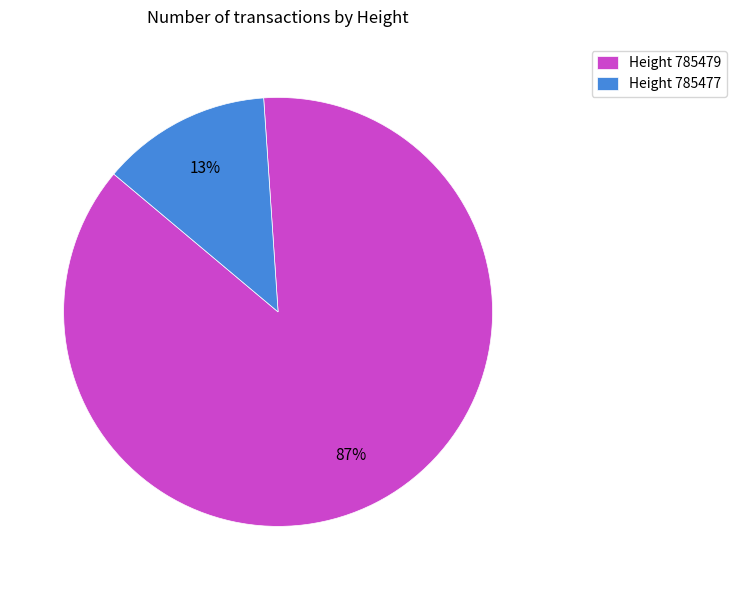

Rank the categories by value from lowest to highest.

Height 785477, Height 785479